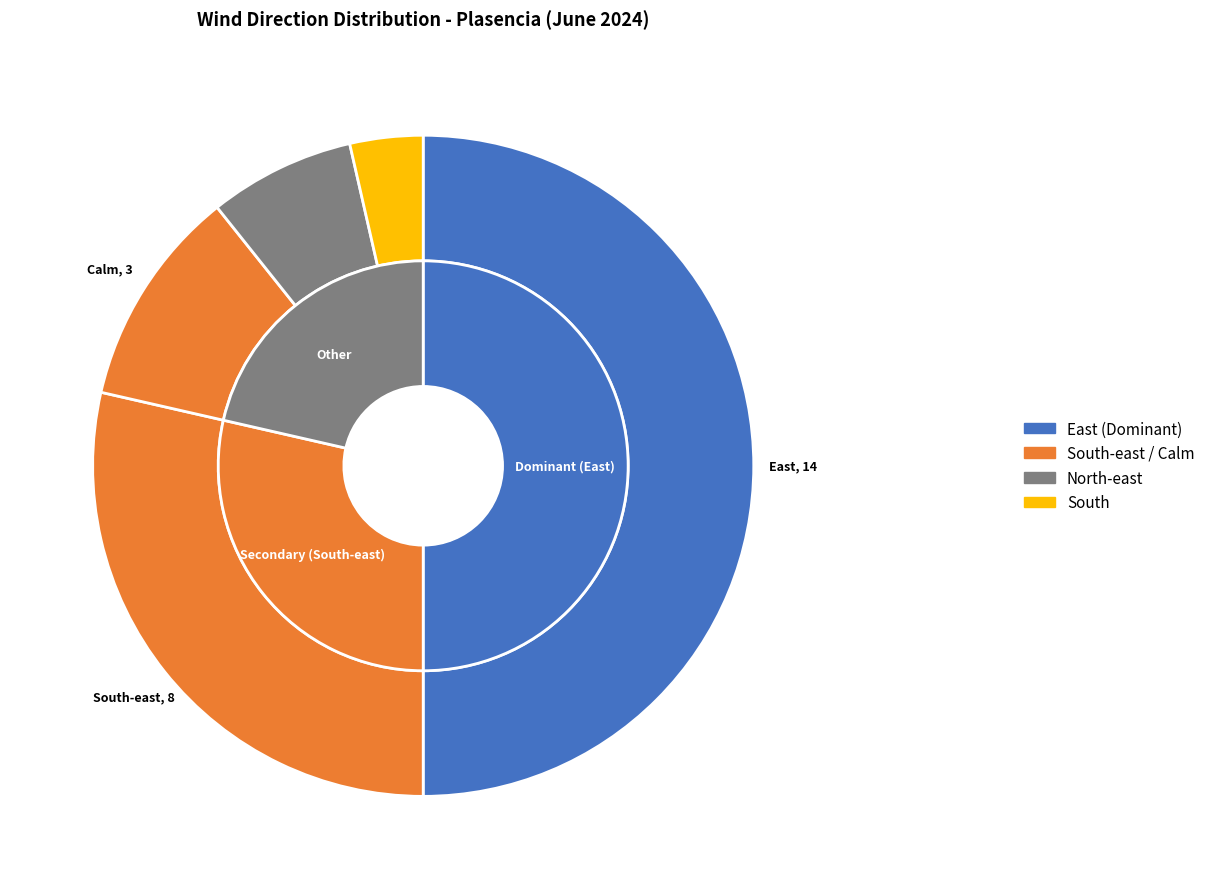

What percentage do North-east and South together represent?

10.7%